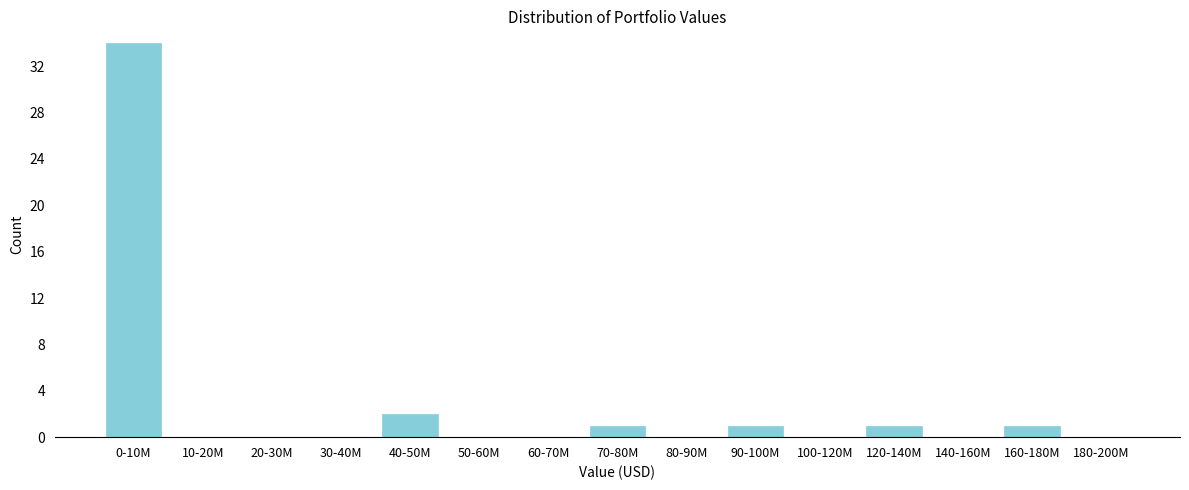

Reading right to left, list all the values displayed in this chart.

180-200M=0	160-180M=1	140-160M=0	120-140M=1	100-120M=0	90-100M=1	80-90M=0	70-80M=1	60-70M=0	50-60M=0	40-50M=2	30-40M=0	20-30M=0	10-20M=0	0-10M=34